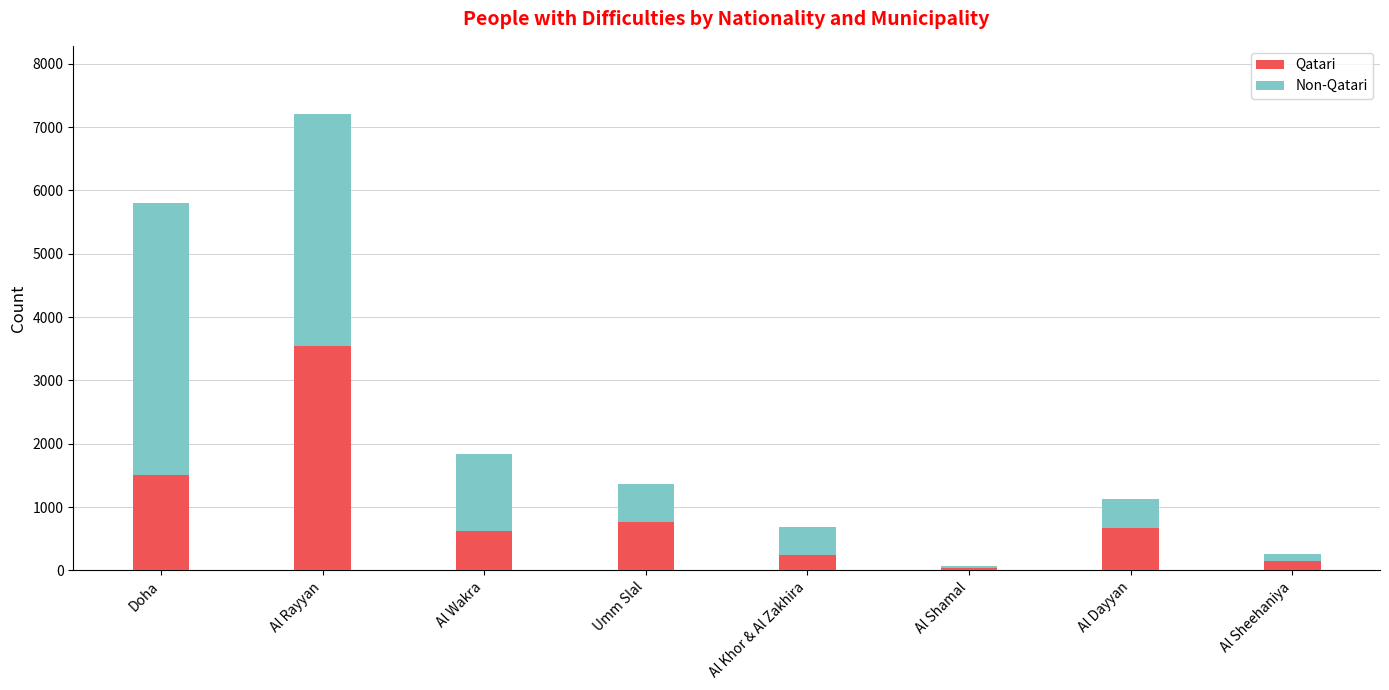

Is it true that Qatari equals 245 at Al Khor & Al Zakhira?

True